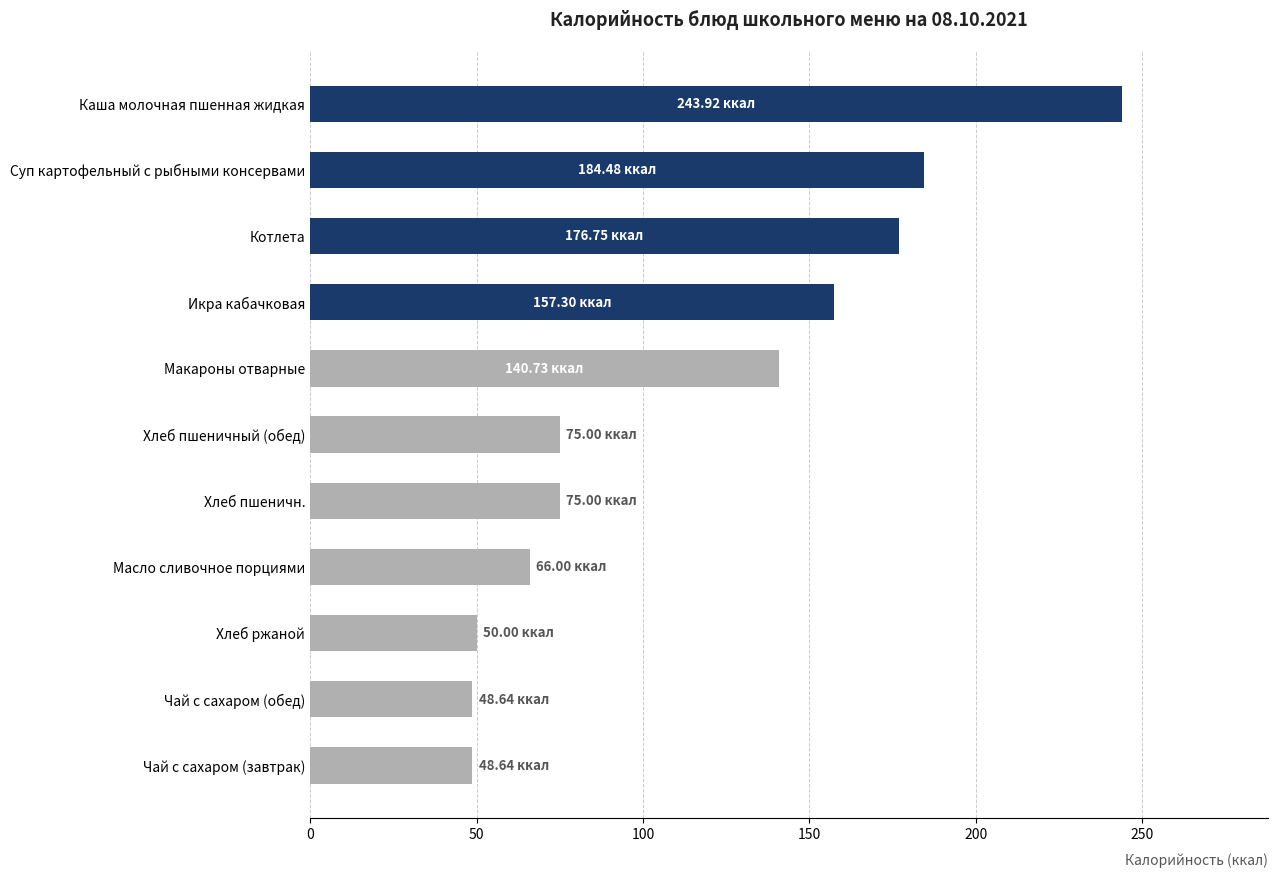

Where is the data nearest to the value 146?

Макароны отварные